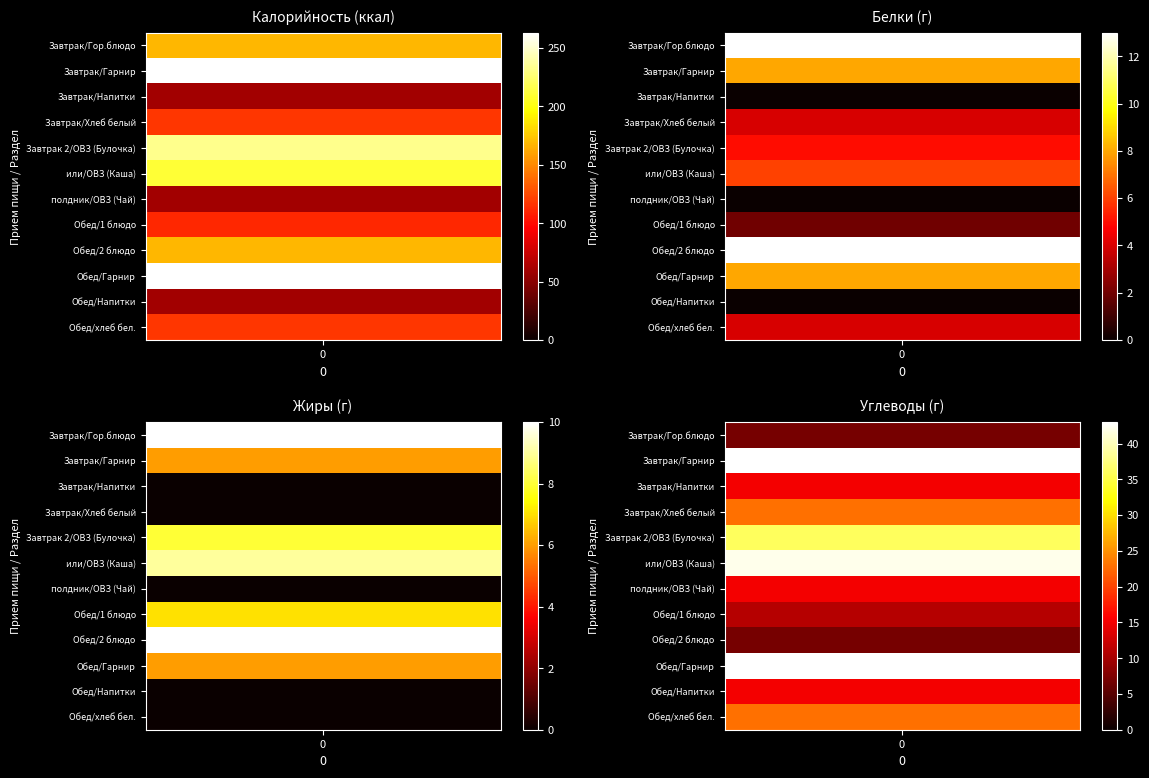

Count the number of categories in the chart.

4